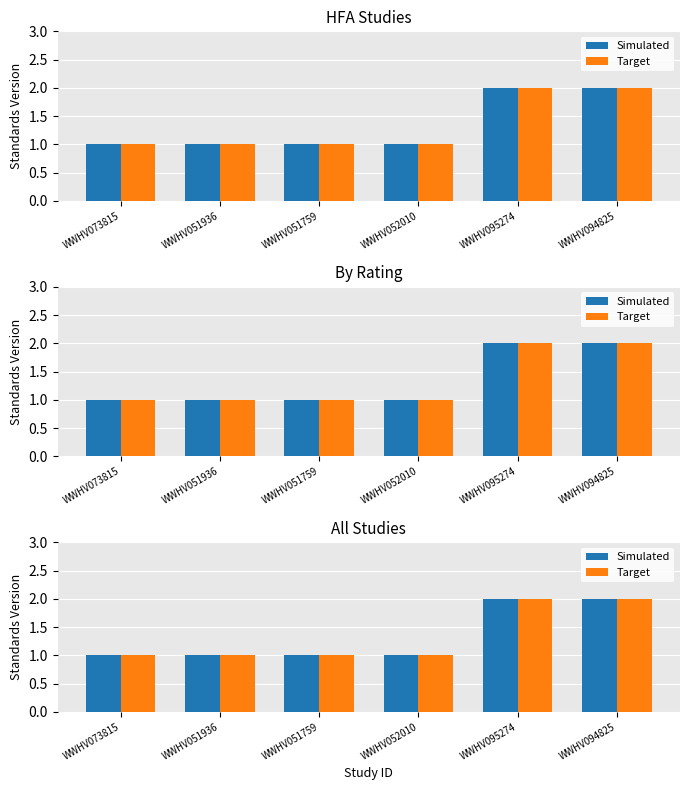

Which has a higher value, WWHV051759 or WWHV073815?

WWHV051759